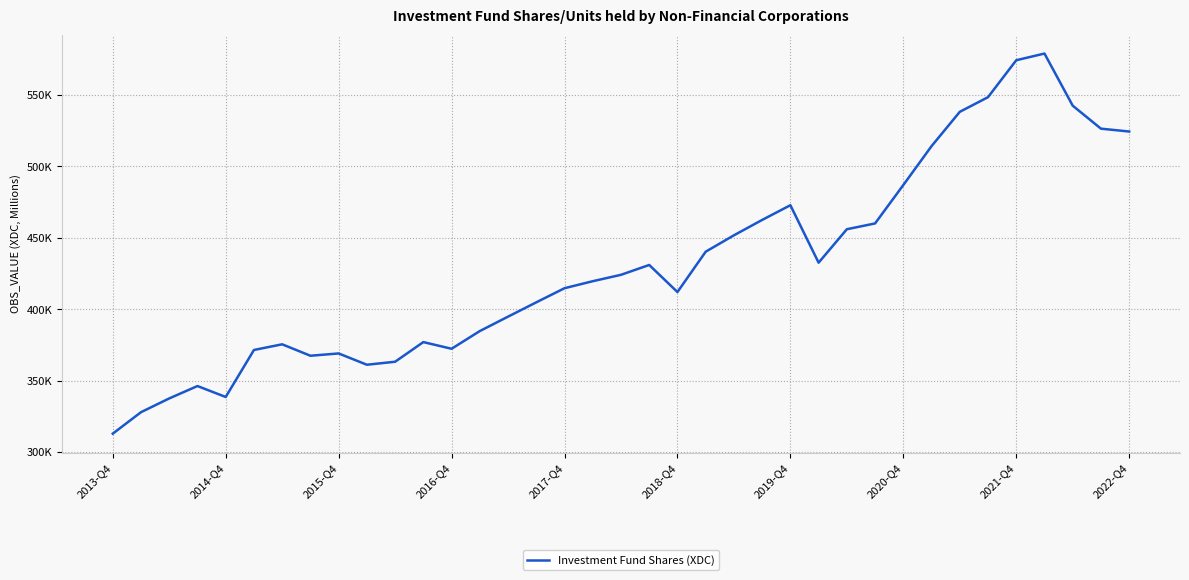

Reading left to right, transcribe all the data shown in this chart.

312902.1	327922.0	337557.9	346218.9	338566.1	371469.1	375434.1	367430.4	369035.1	361133.7	363229.9	376987.2	372315.3	384701.9	394796.2	404806.6	414698.3	419600.0	424074.0	430969.8	412014.8	440249.1	451719.8	462488.6	472789.8	432570.1	455976.9	460033.2	486915.3	514136.9	538152.3	548411.7	574264.8	578946.9	542461.0	526367.5	524371.9